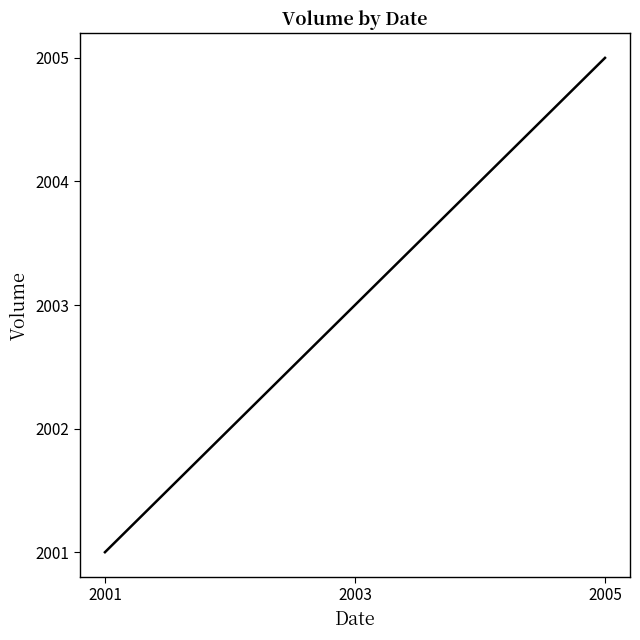

Which label corresponds to the smallest value in the chart?

2001